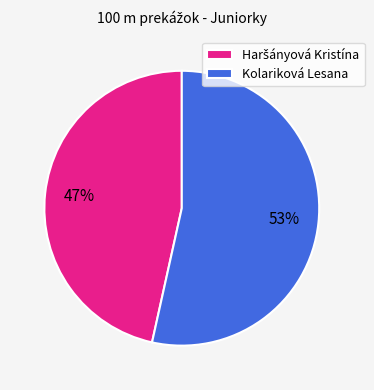

To the nearest percent, what percentage of the pie is Kolariková Lesana?

53%